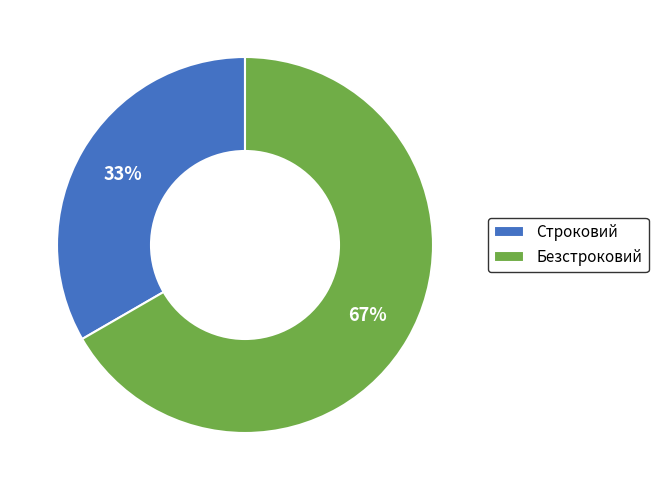

Do Безстроковий and Строковий together represent more than half of the pie?

Yes